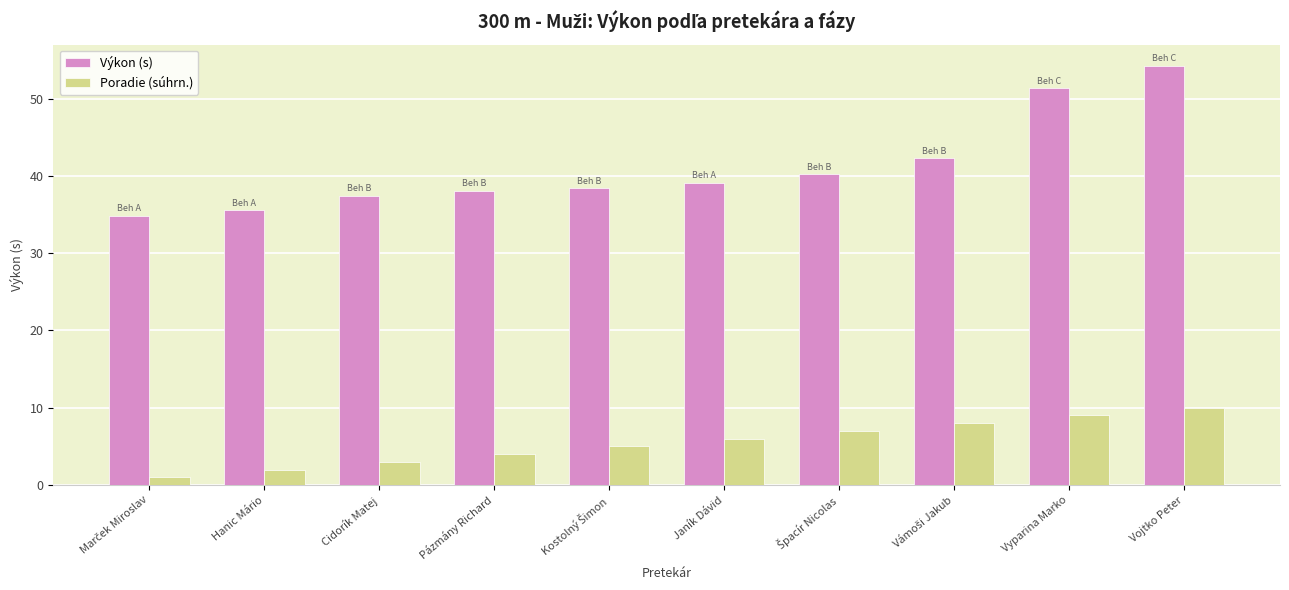

What is the sum of all Poradie (súhrn.) values?

55.0